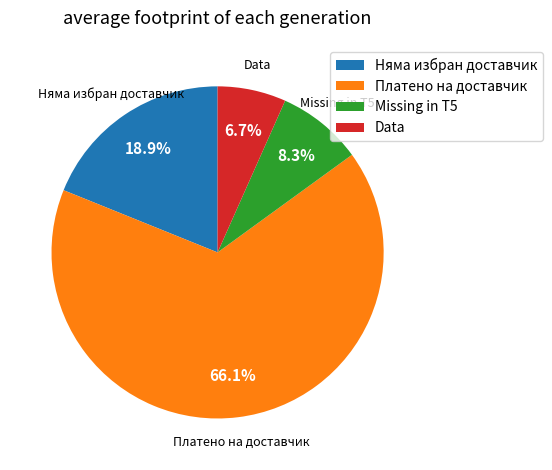

What is the total percentage of Data and Missing in T5?

15.0%